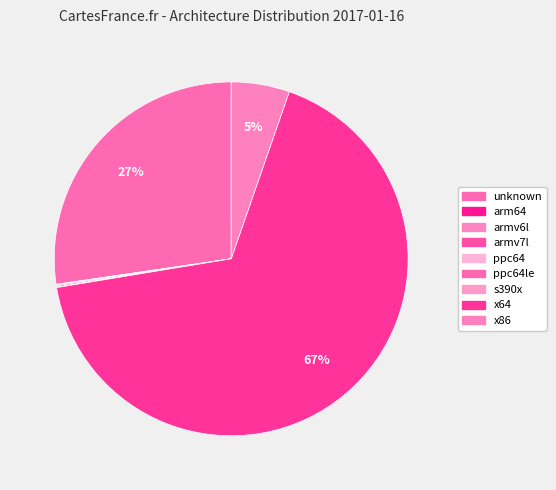

Do x86 and armv6l together represent more than half of the pie?

No